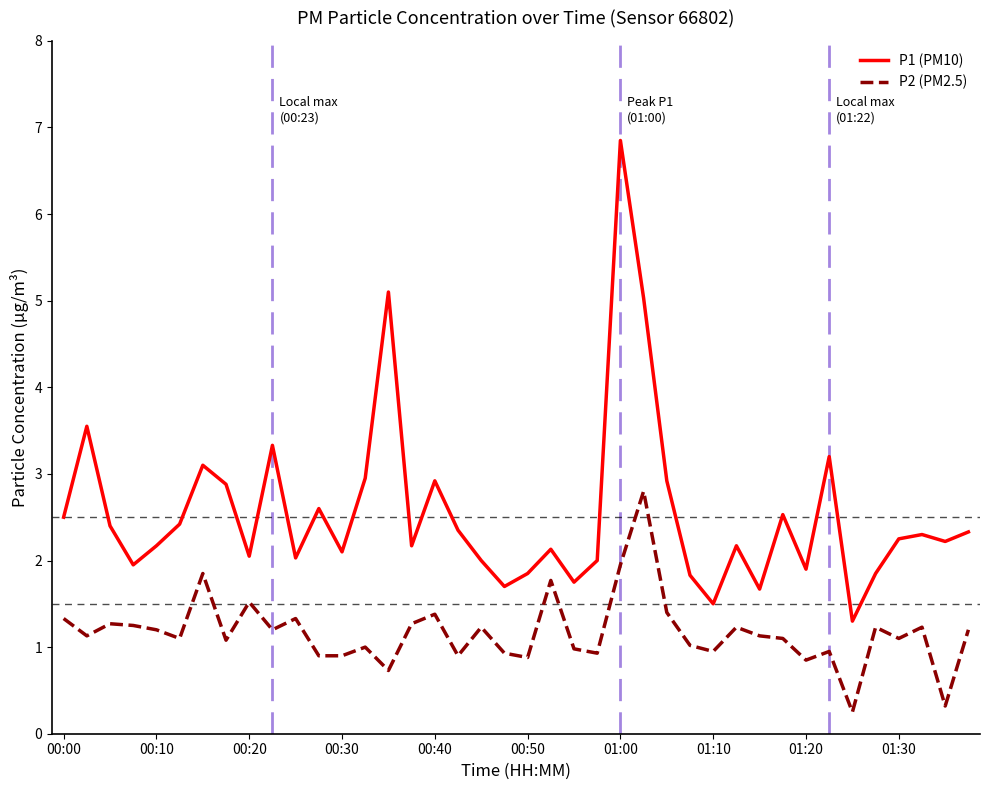

True or false: P2 (PM2.5) and P1 (PM10) cross at least once.

False